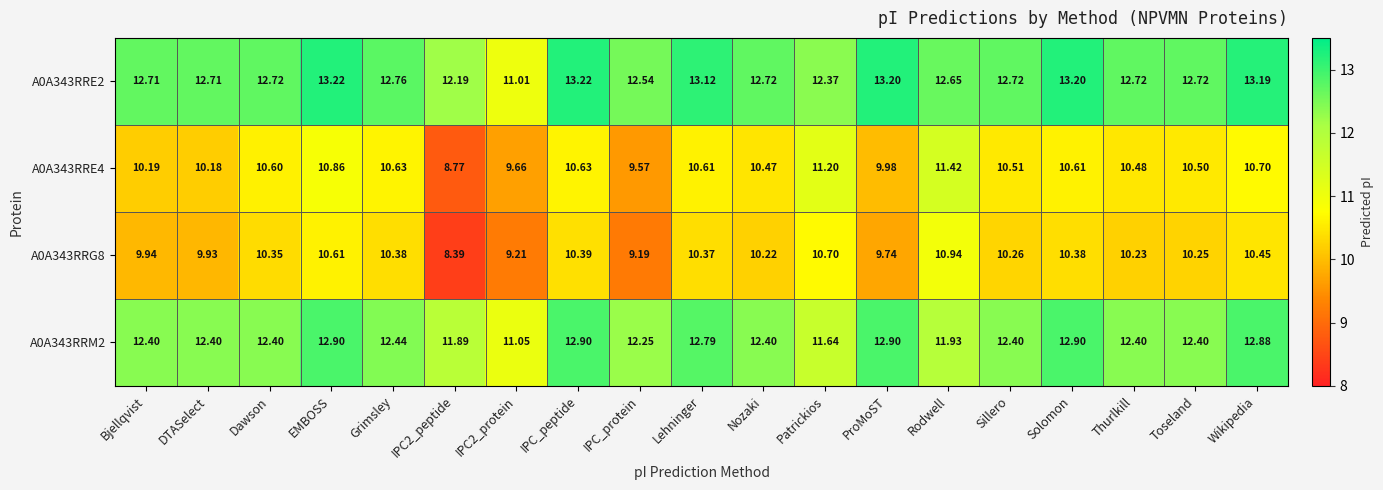

Where does the A0A343RRE2 series first go above 12?

Bjellqvist